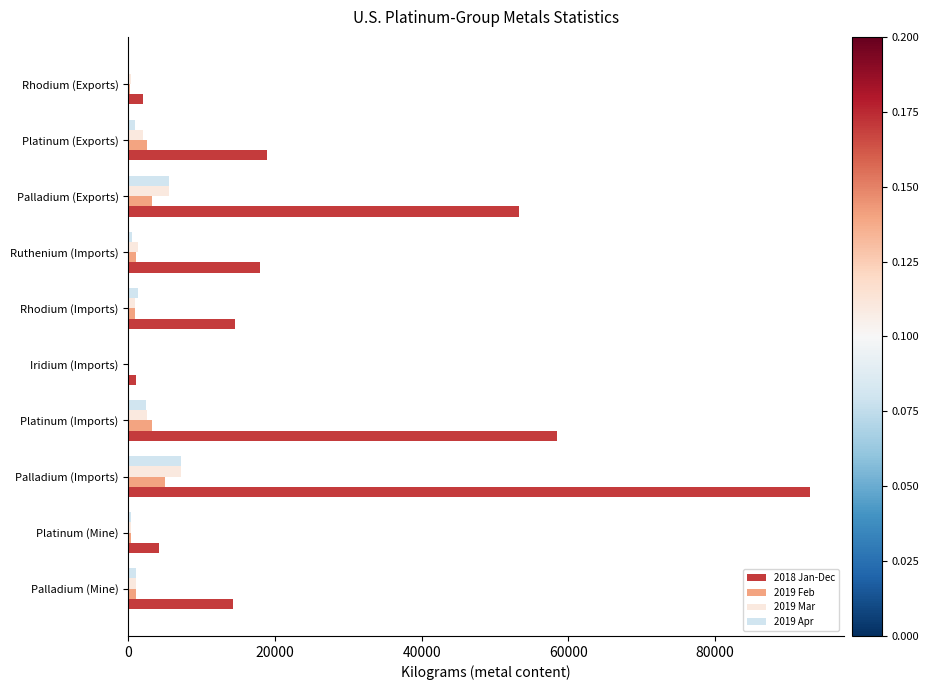

The 2019 Mar series shows 1970.0 at Platinum (Exports). True or false?

True